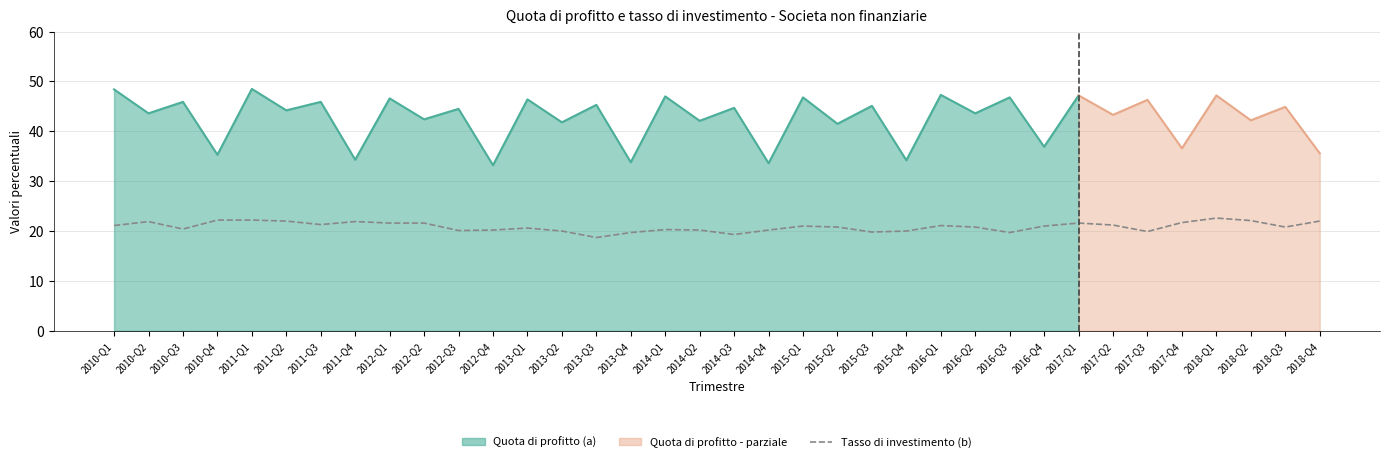

The value at 2016-Q3 is 34.3. True or false?

False